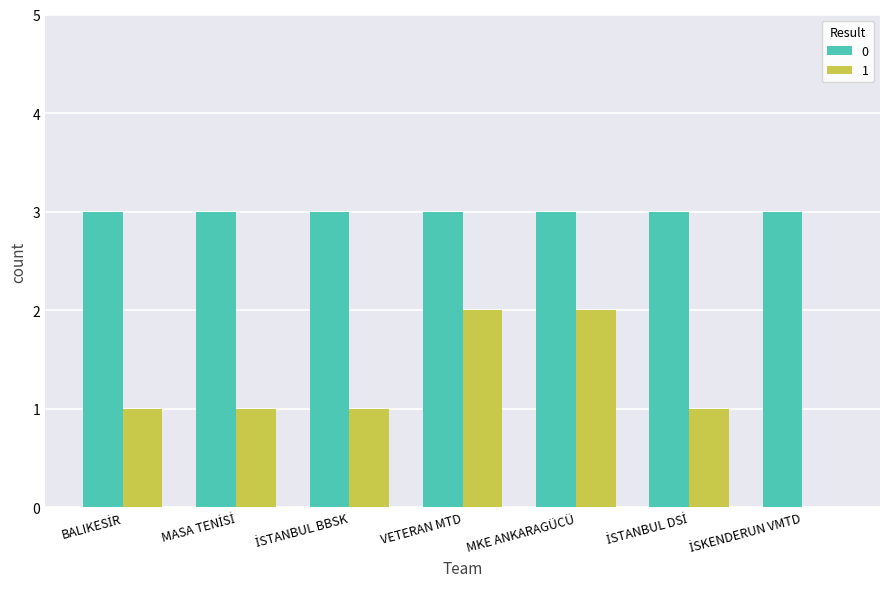

What is the greatest value displayed?

3